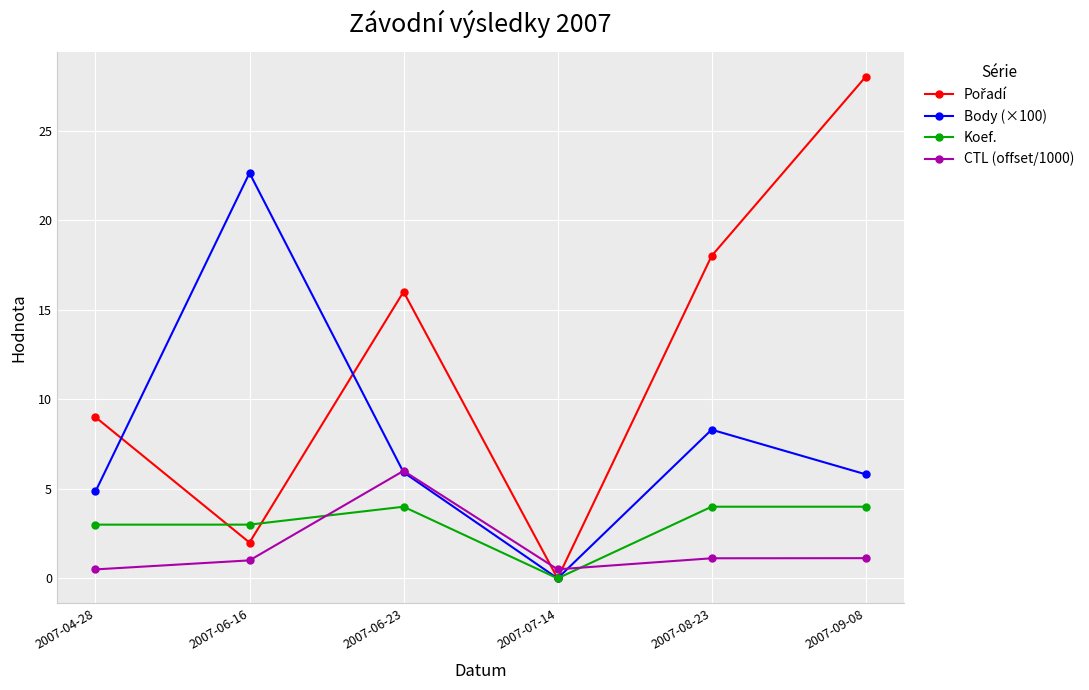

What is the maximum value for Body (×100)?

22.6